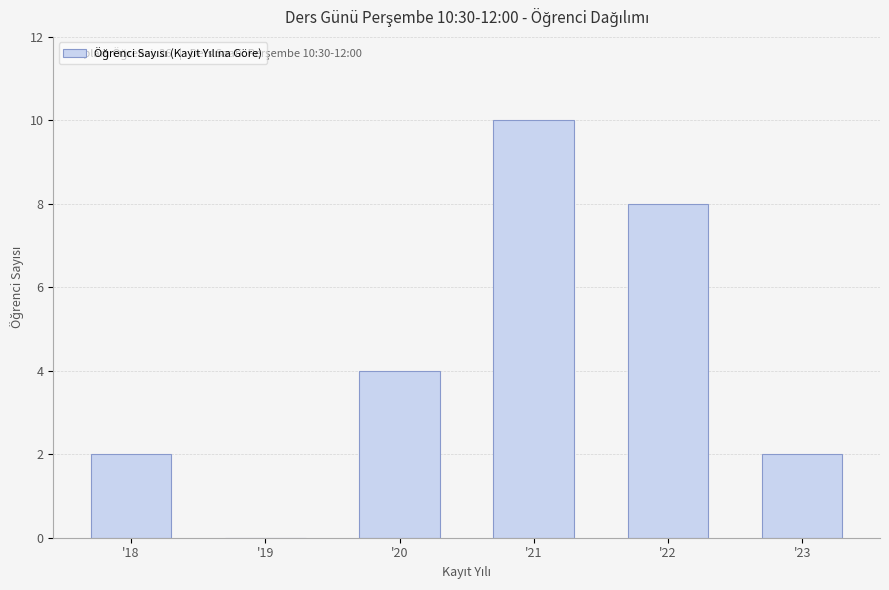

How many categories are shown in the chart?

6